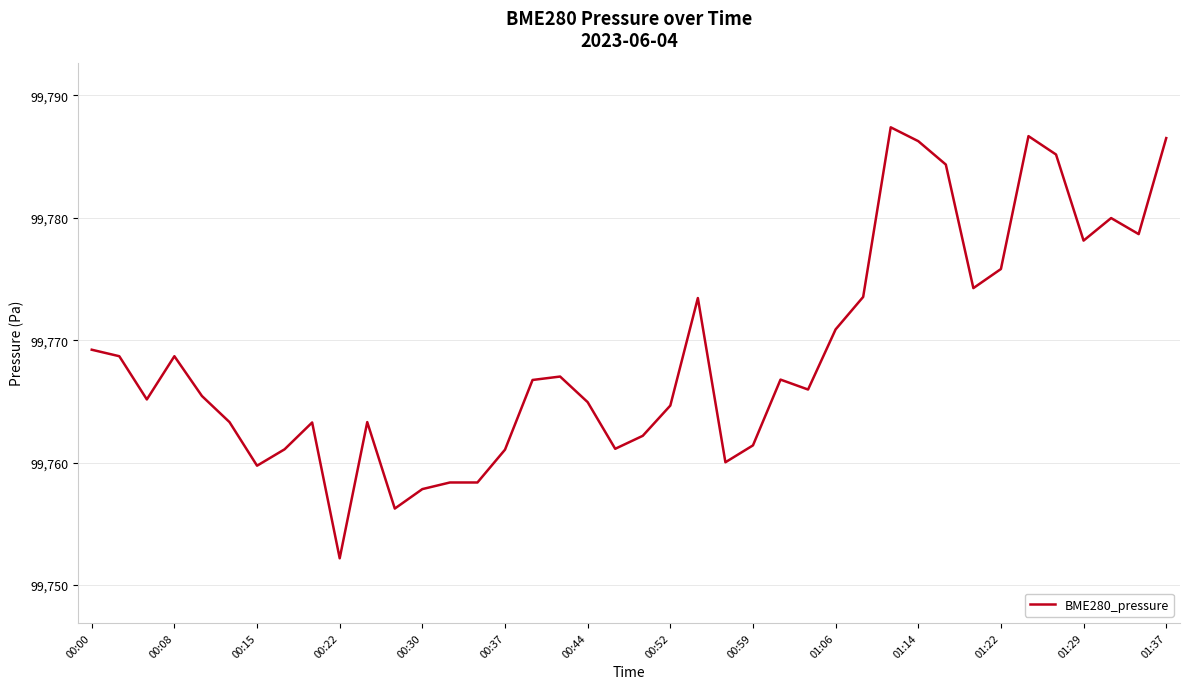

What is the greatest value displayed?

99787.4